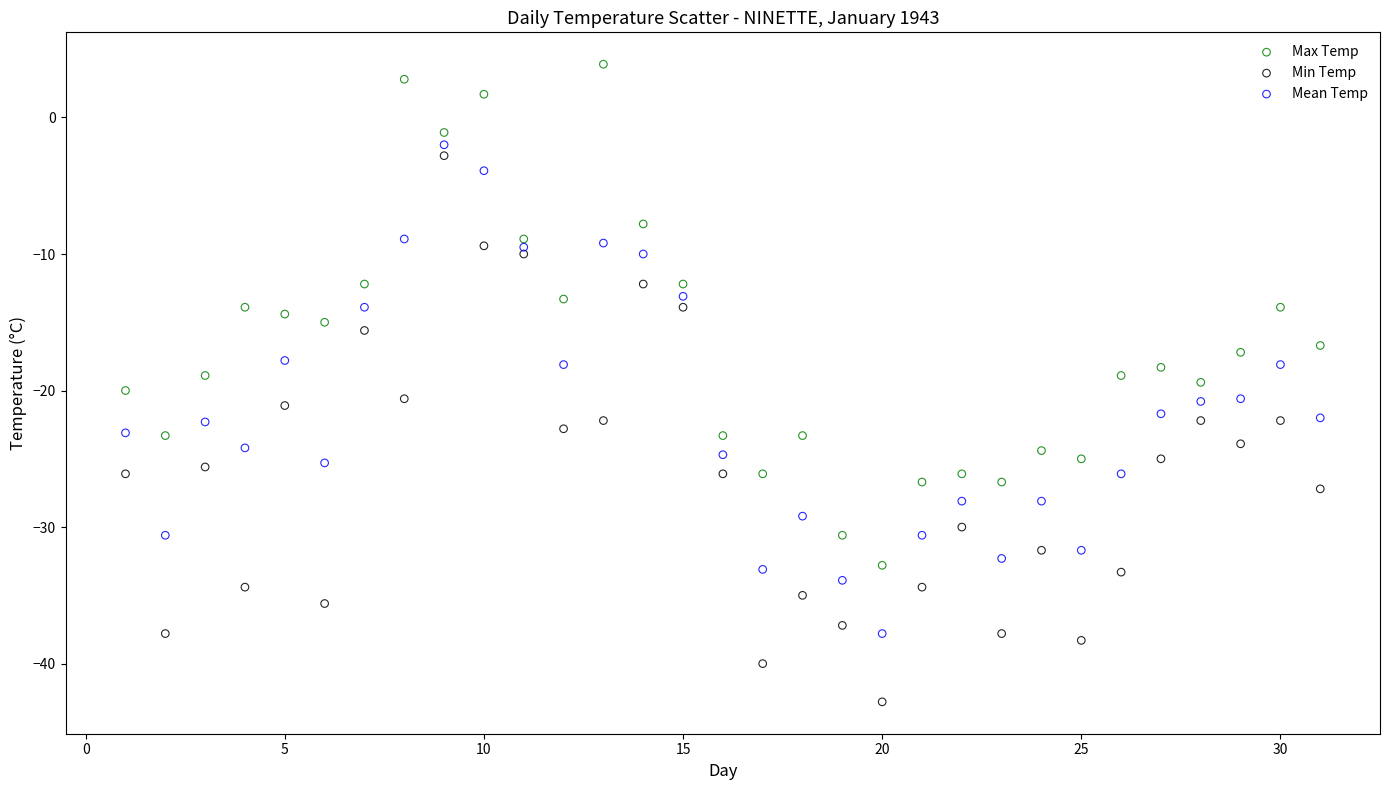

What are all the series names shown in the legend?

Max Temp, Min Temp, Mean Temp